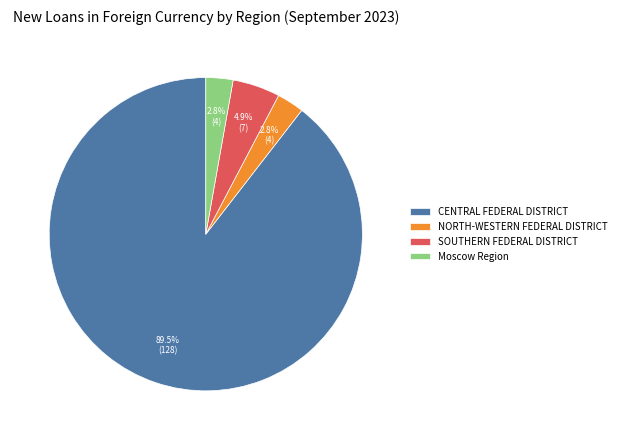

Which category has the biggest portion of the pie?

CENTRAL FEDERAL DISTRICT